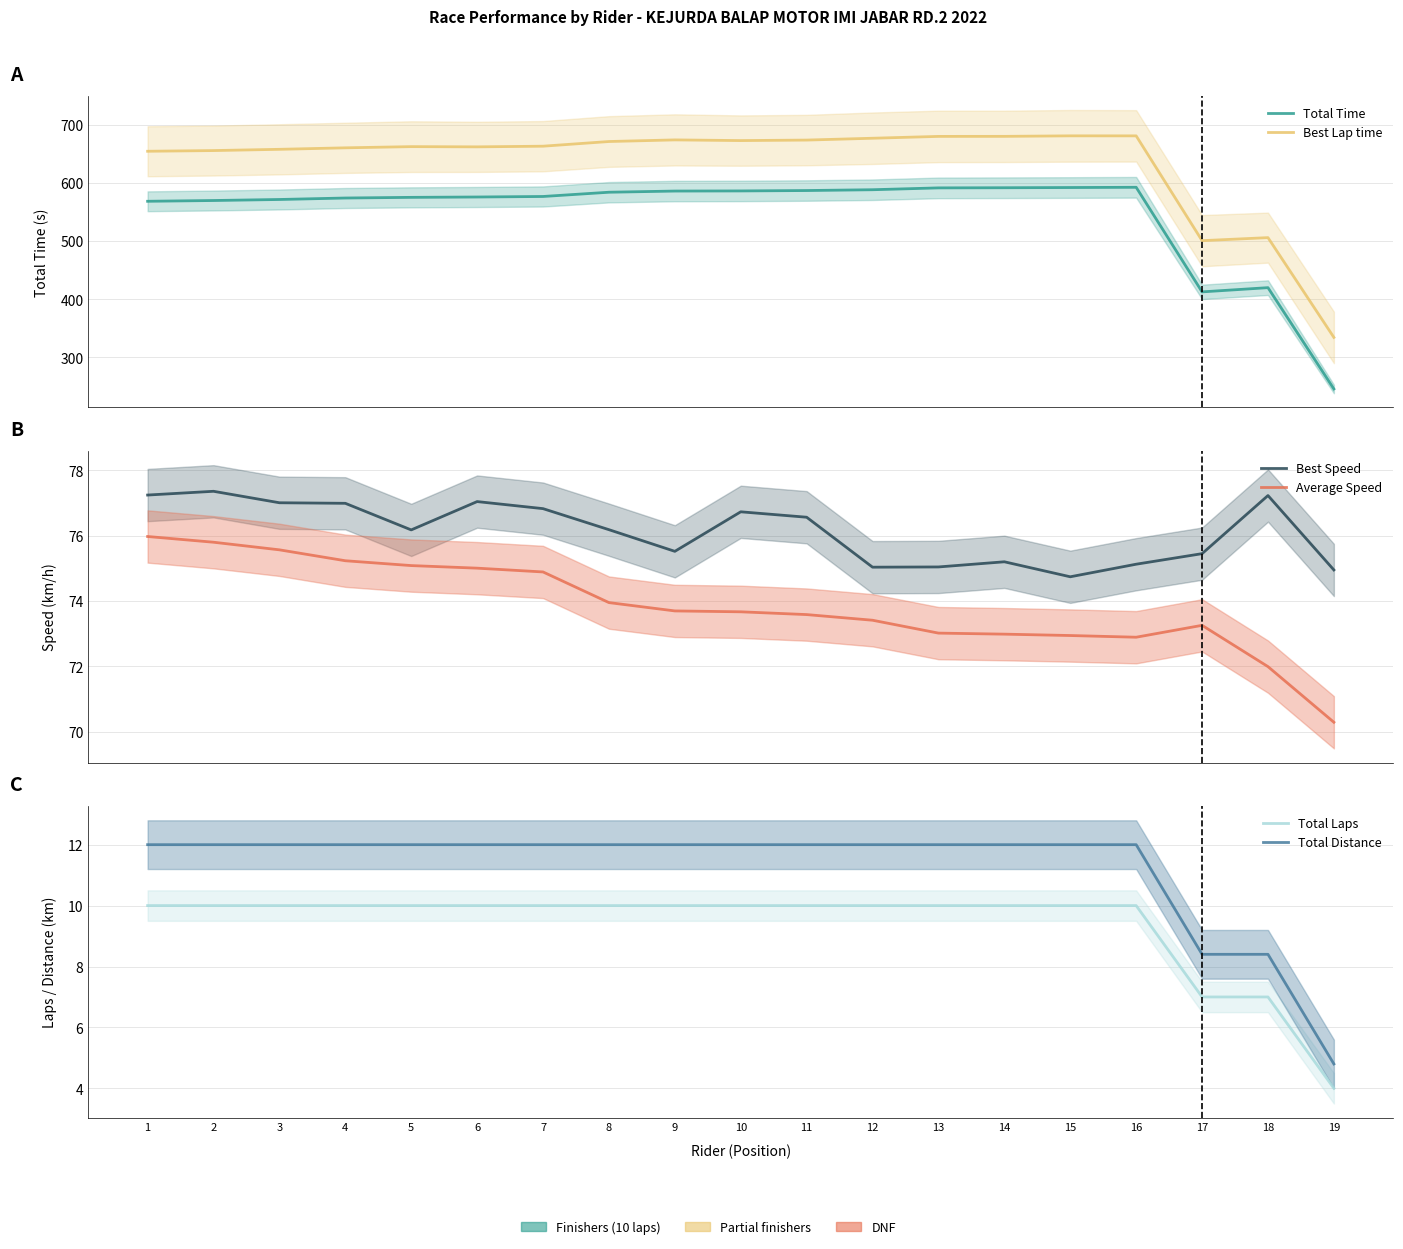

At how many categories does at least one series exceed 411?

18